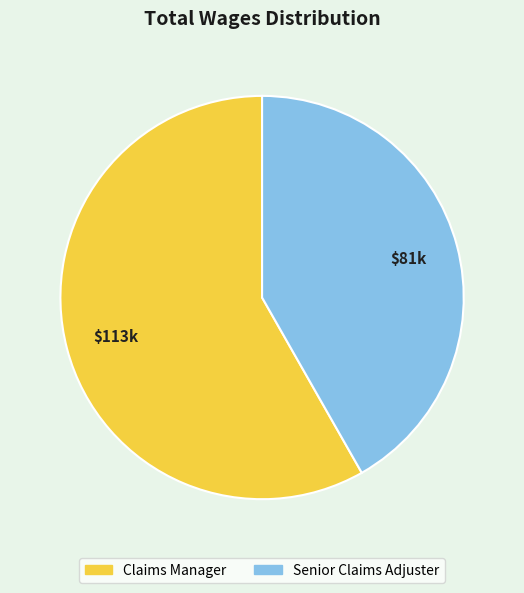

Count the number of slices in the pie.

2